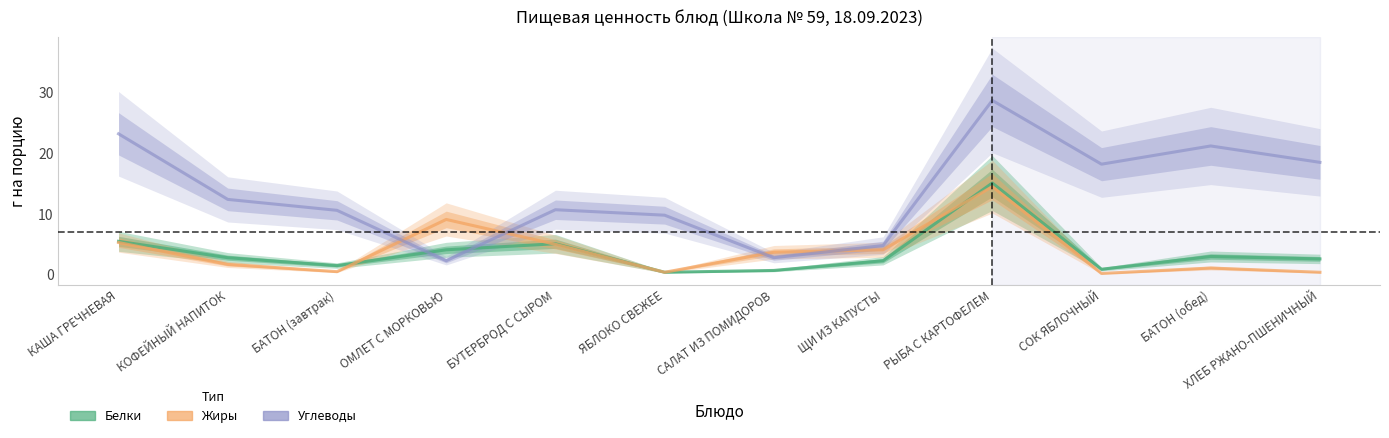

At how many categories does at least one series exceed 13?

5